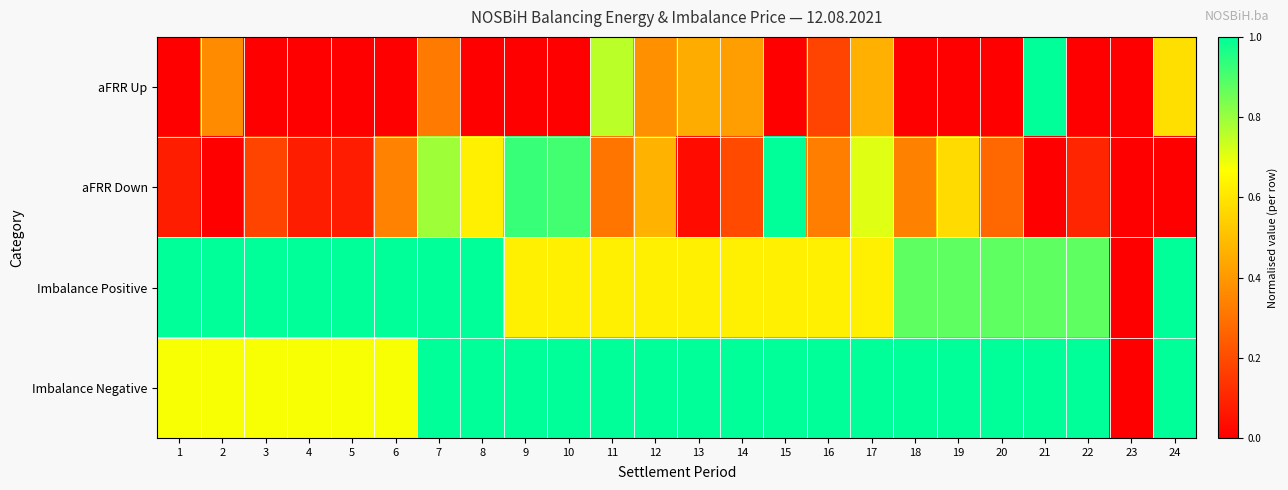

Which series changed the most between 2 and 12?

aFRR Down